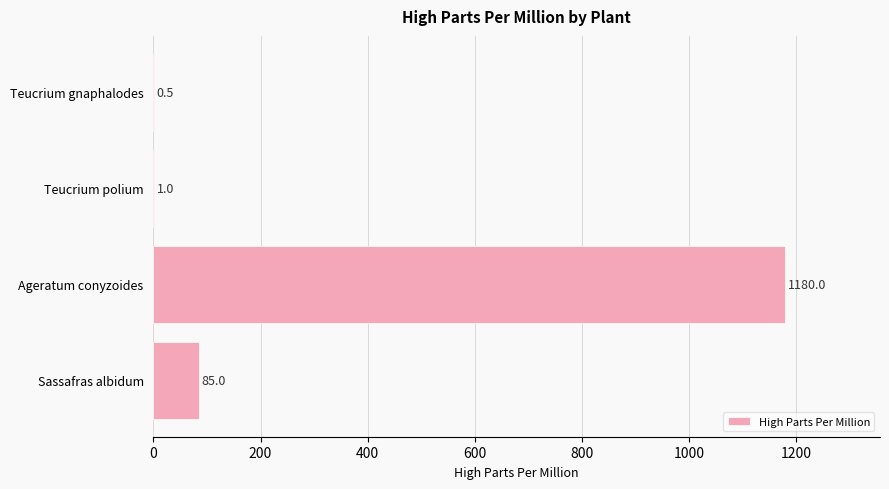

True or false: the data shows 1180.0 at Ageratum conyzoides.

True